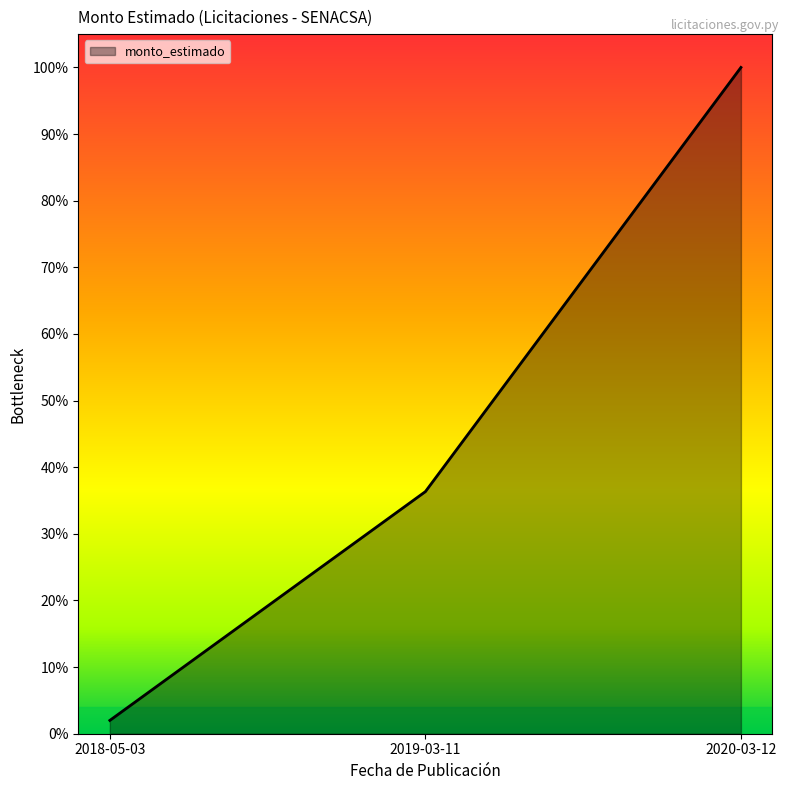

Which has a higher value, 2019-03-11 or 2018-05-03?

2019-03-11